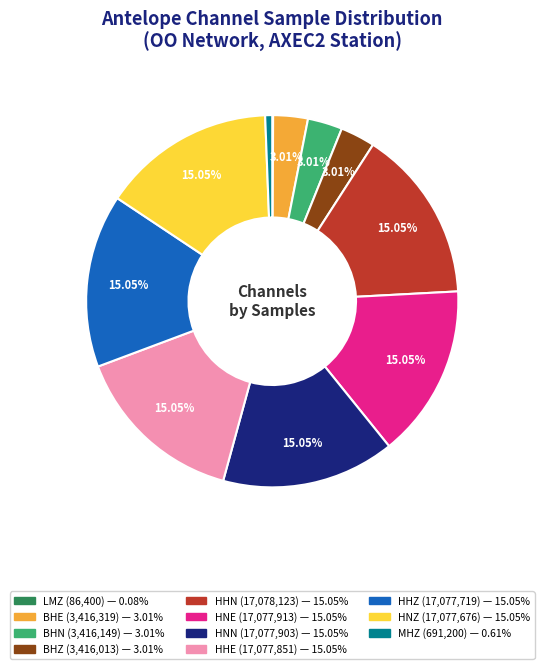

What portion of the pie excludes BHZ?

97.0%